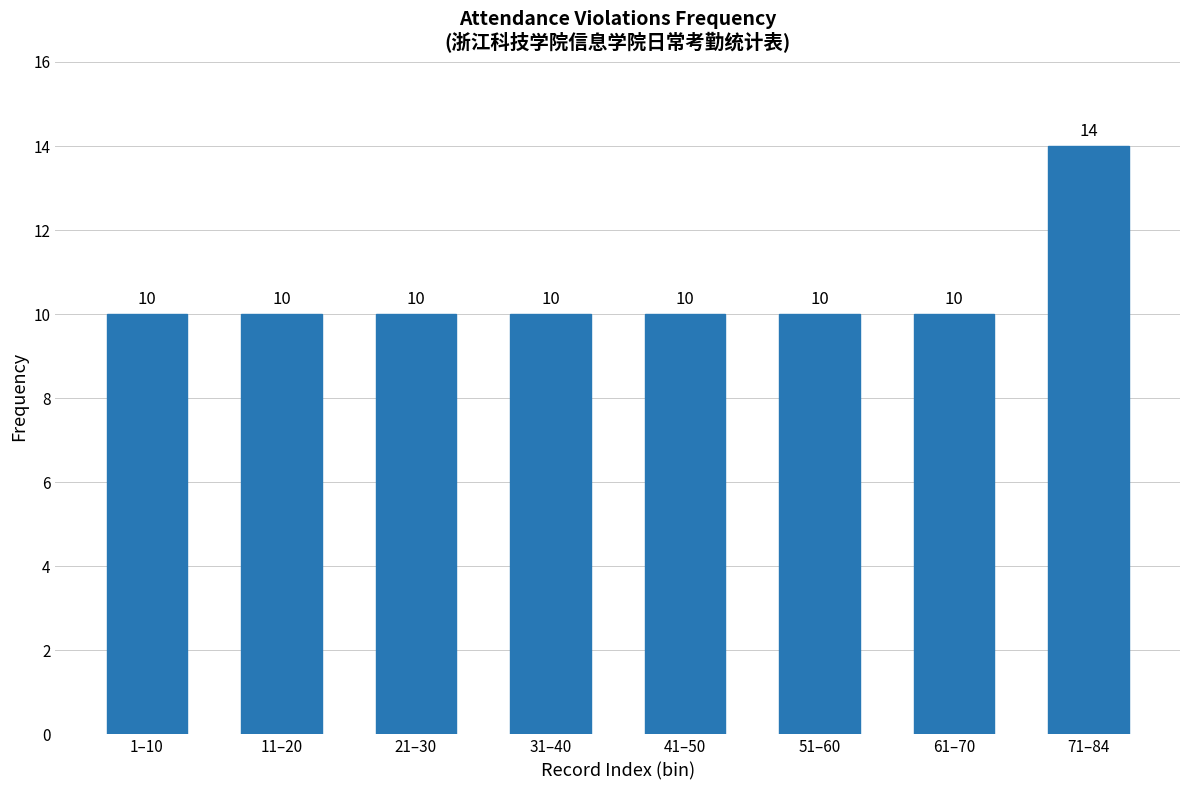

Reading left to right, transcribe all the data shown in this chart.

1–10=10	11–20=10	21–30=10	31–40=10	41–50=10	51–60=10	61–70=10	71–84=14